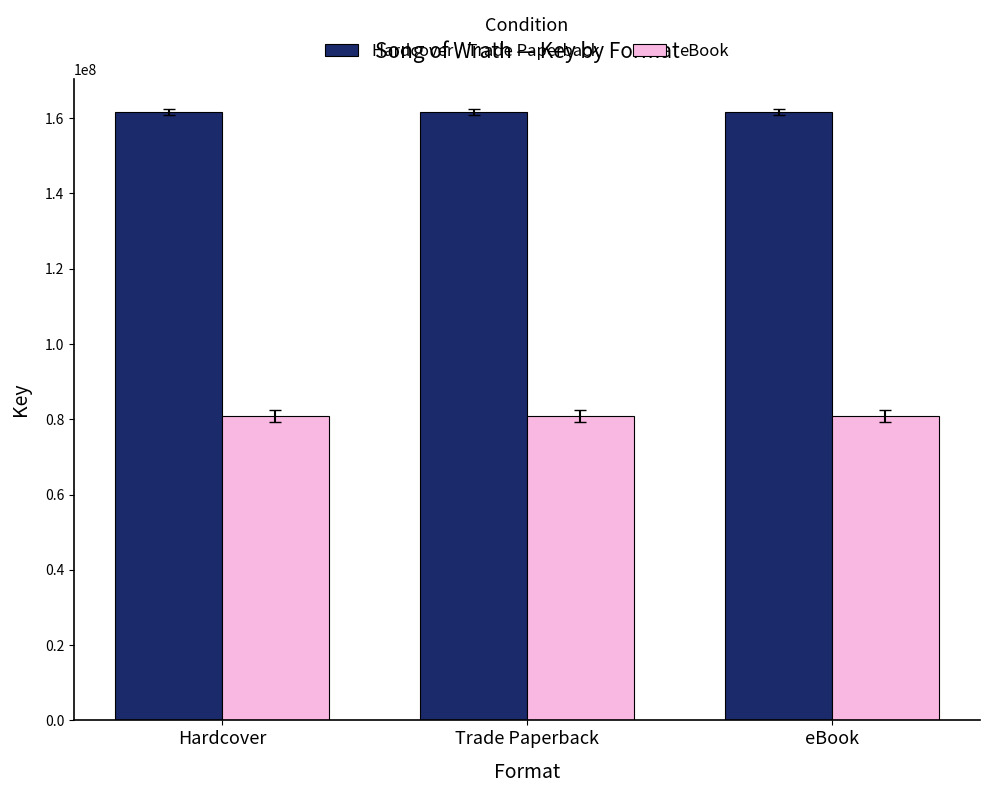

How many series are shown in this chart?

2